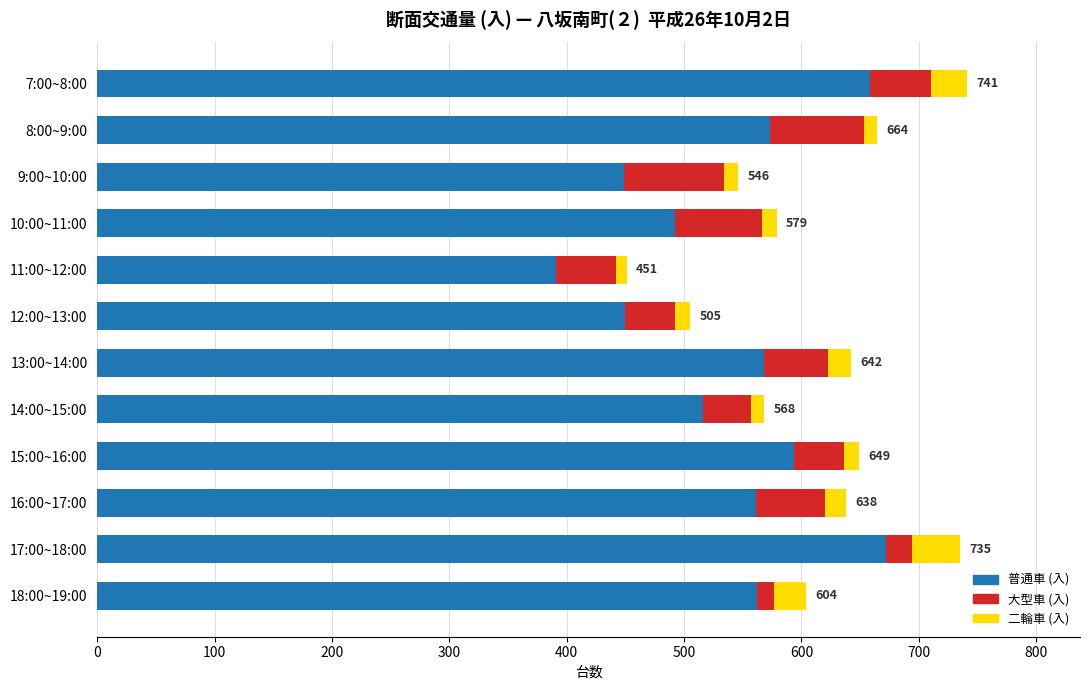

The 普通車 (入) series shows 516 at 14:00~15:00. True or false?

True